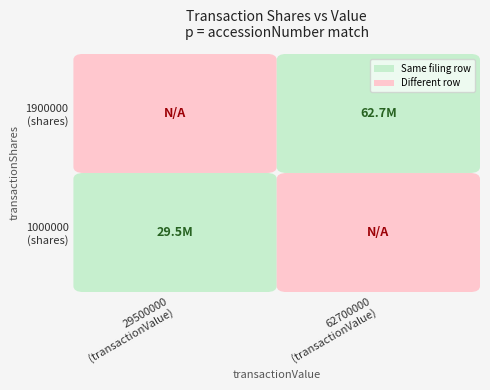

How many categories are shown in the chart?

2